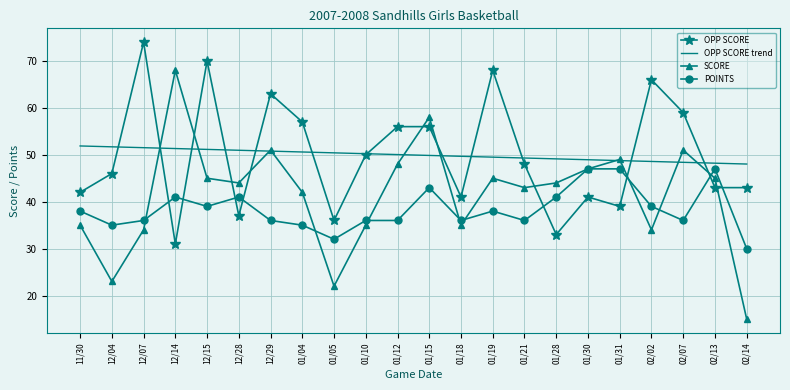

Which series has the widest spread of values?

SCORE